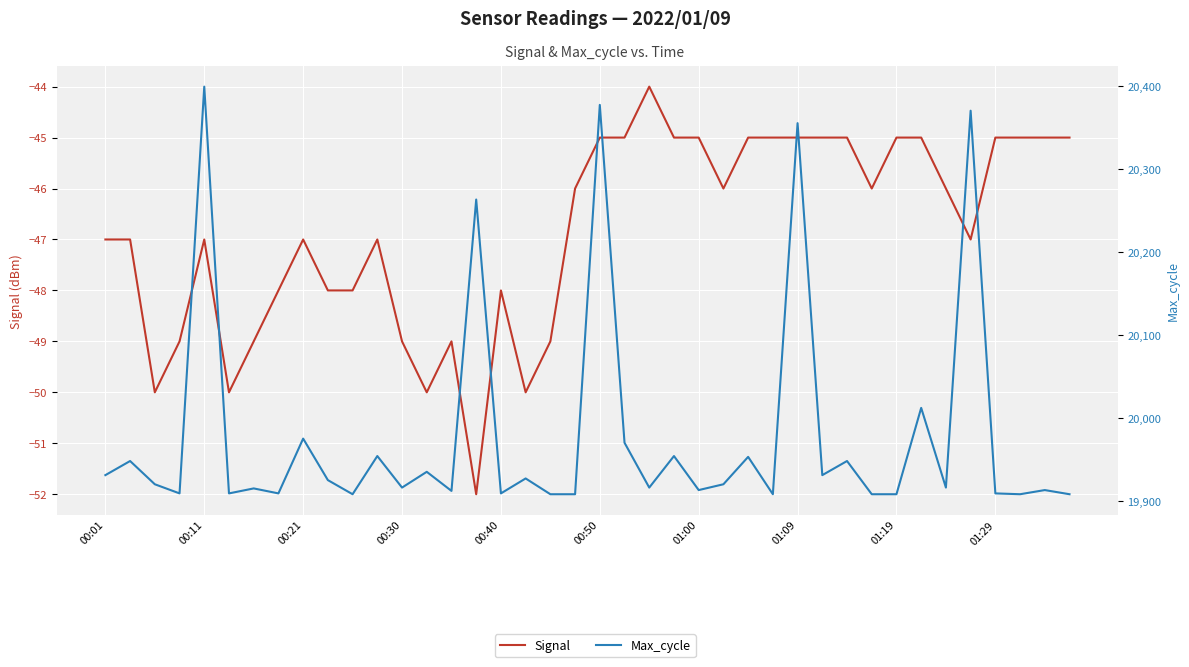

Between 00:40 and 14, which series saw the biggest shift?

Max_cycle